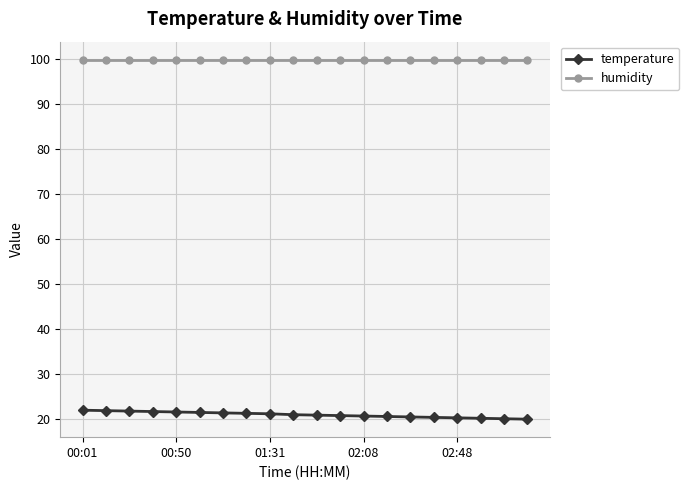

List the series in order of their peak value, highest first.

humidity, temperature